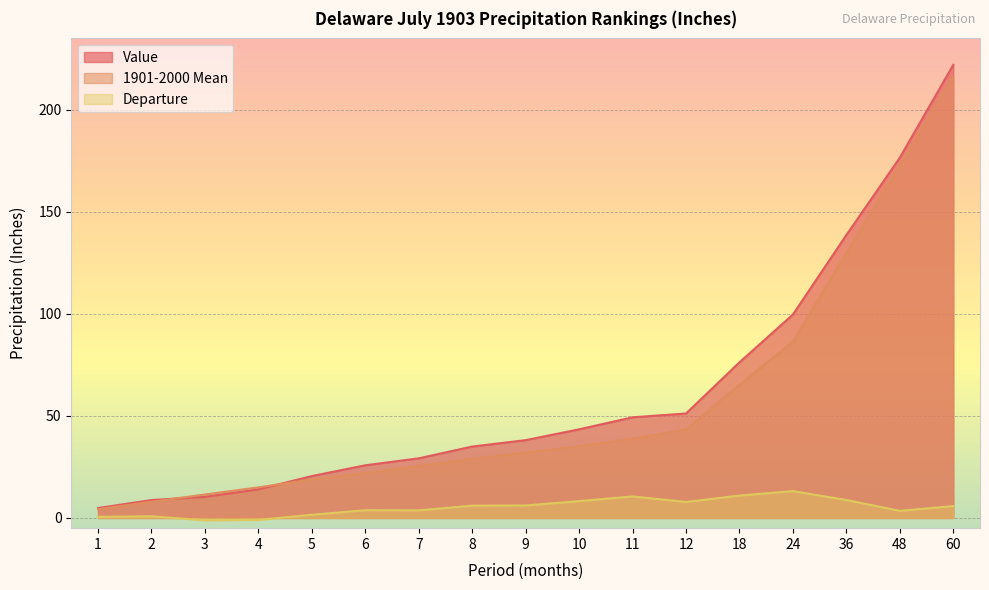

How many data points in Value are less than 38?

8